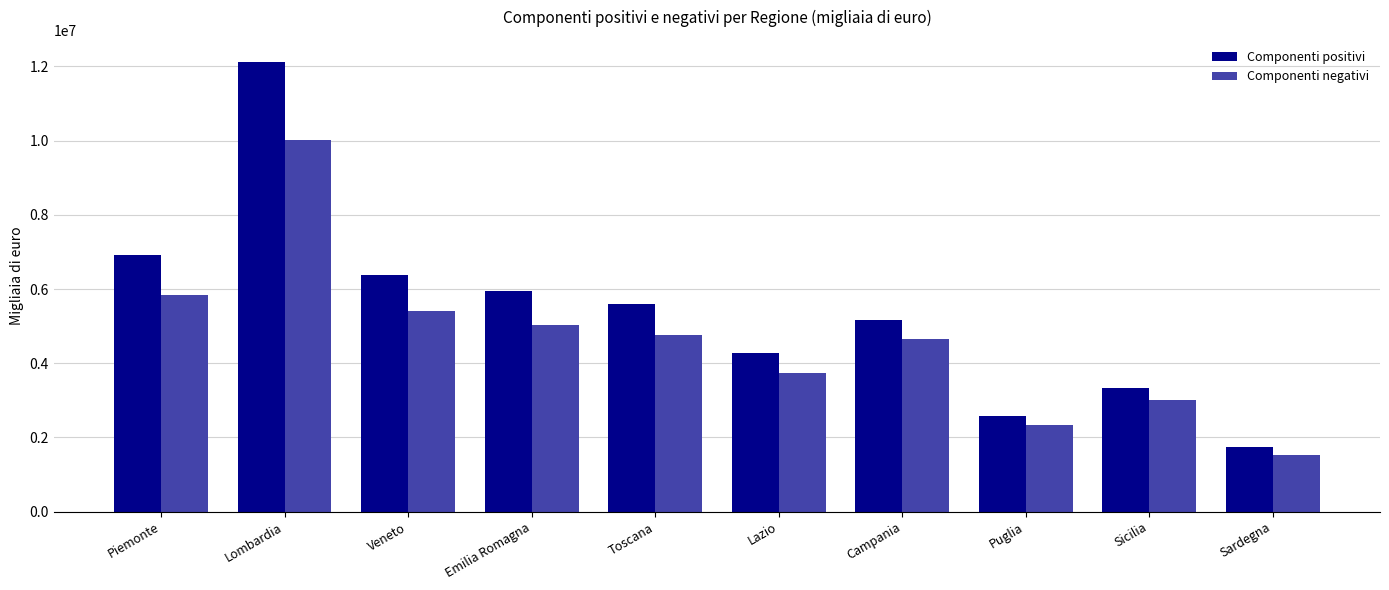

At which label does Componenti negativi first exceed 4763537?

Piemonte